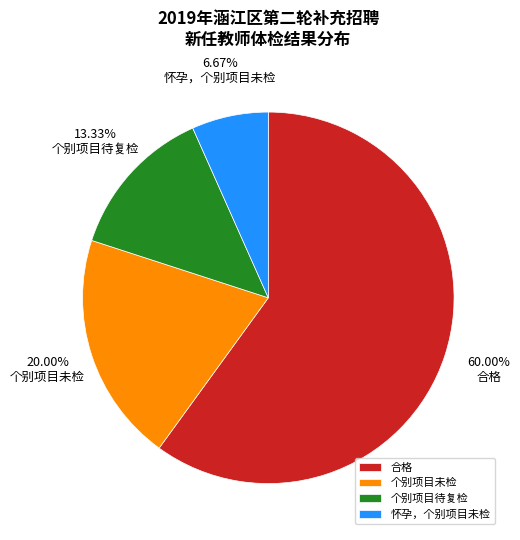

What portion of the pie excludes 个别项目未检?

80.0%